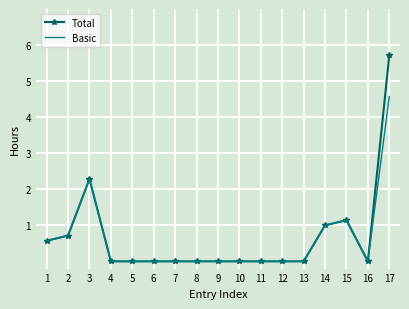

The value of Basic at 1 is 0.6. True or false?

True